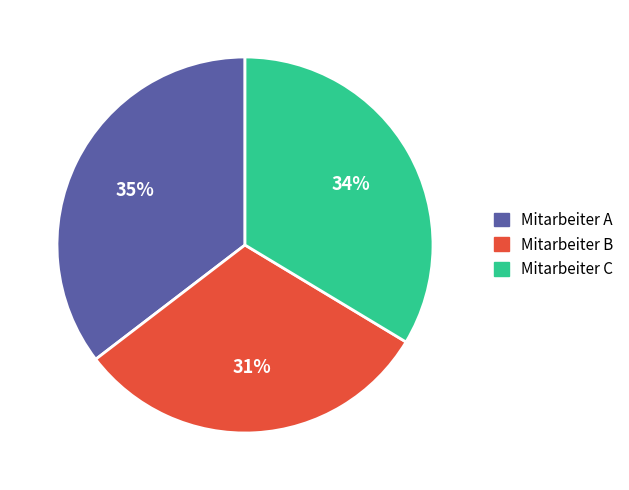

Combined, do Mitarbeiter B and Mitarbeiter A account for over 50%?

Yes